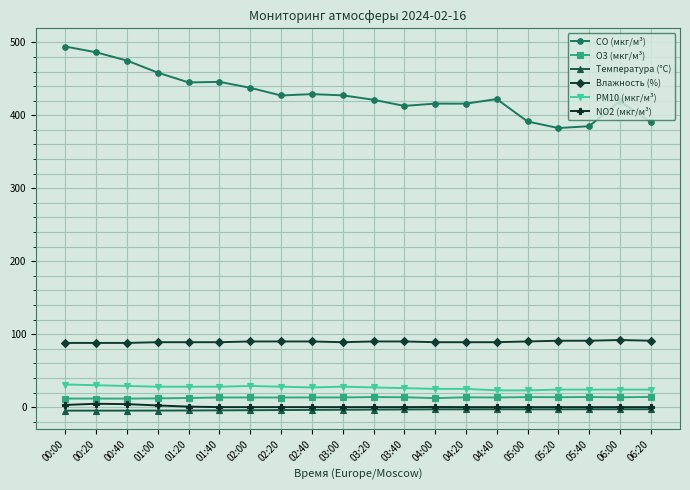

The value of Температура (°C) at 02:40 is -3.8. True or false?

True